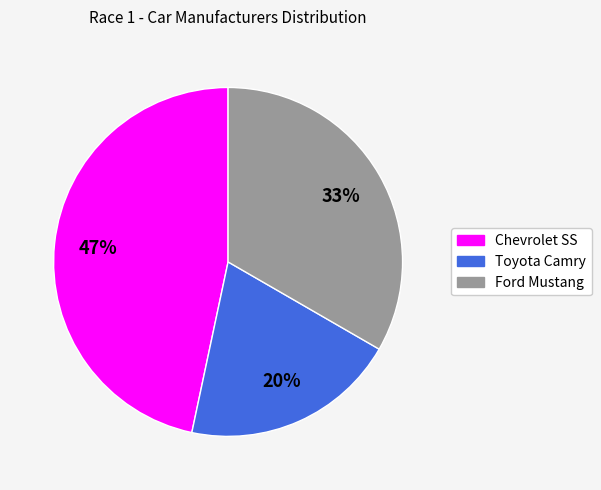

Which category has the smallest portion of the pie?

Toyota Camry